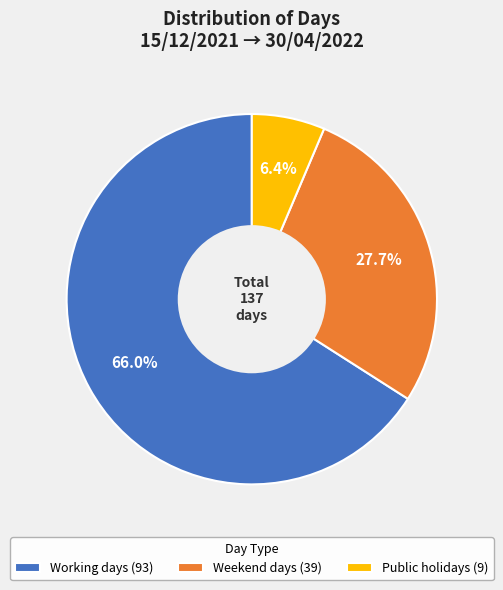

Which has a higher value, Weekend days or Public holidays?

Weekend days